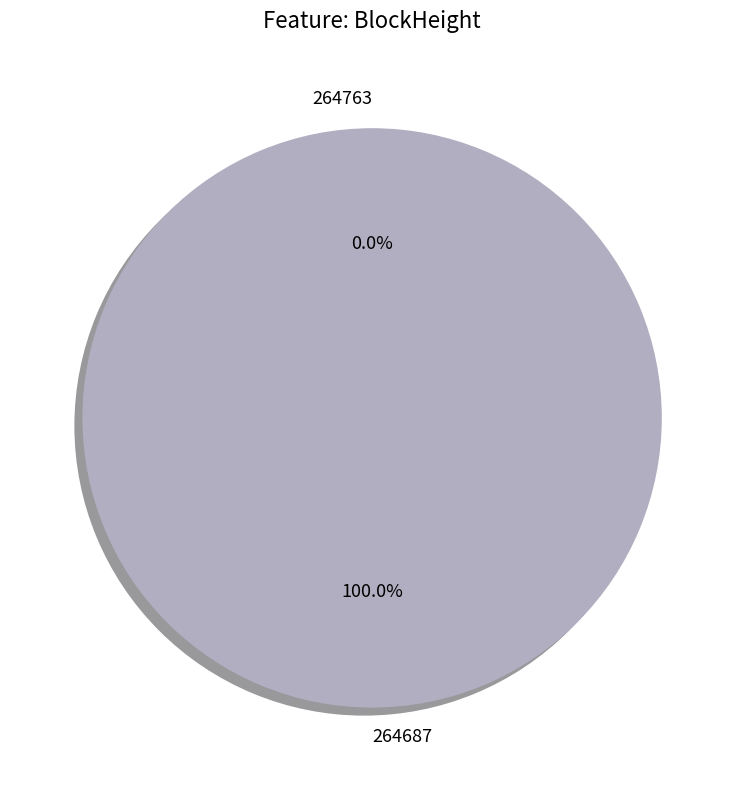

To the nearest percent, what is the difference between the 264687 and 264763 slice percentages?

100%